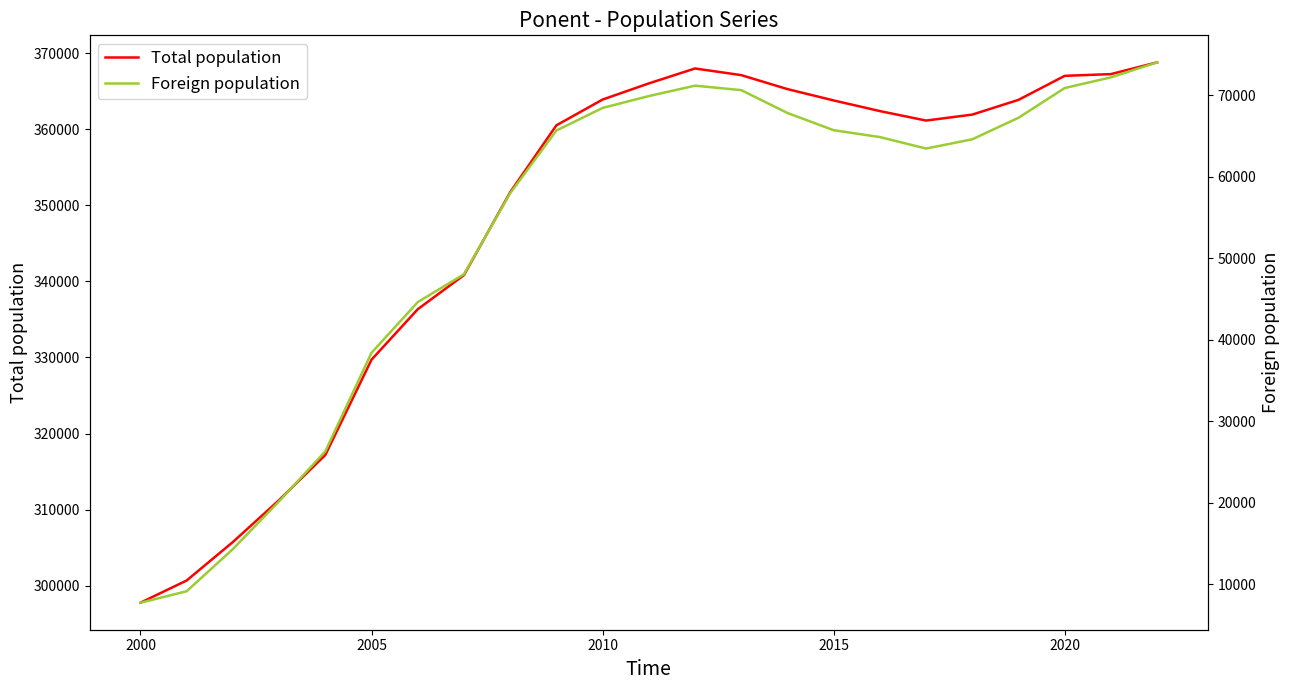

The Total population series shows 367016 at 2020. True or false?

True